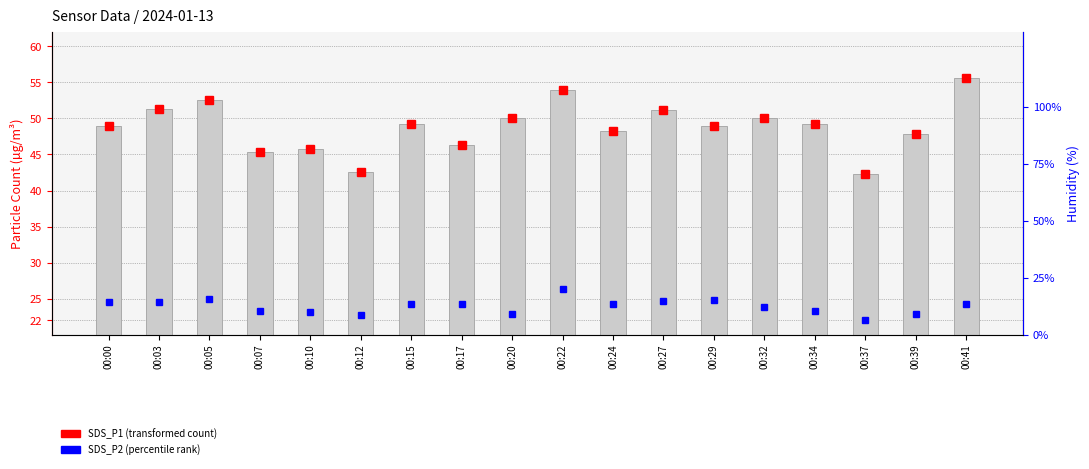

Between 00:41 and 00:37, which is larger?

00:41